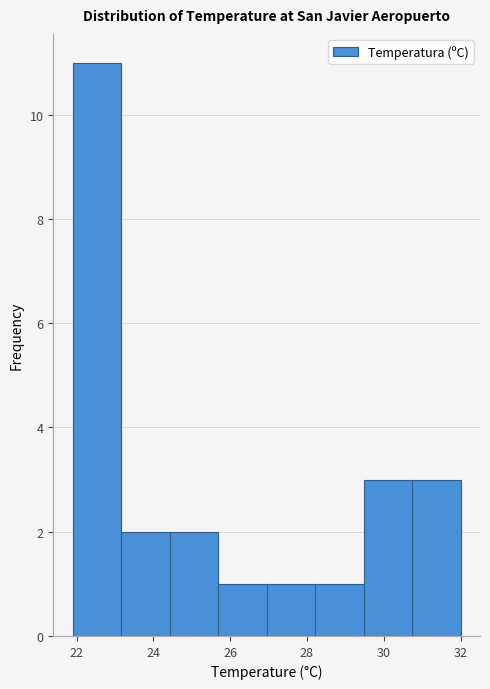

Reading left to right, transcribe this chart: for each bar, give the range it covers on the x-axis and its height. Neither the bar edges nor the heights are printed on the chart, so give them approximately, as read against the axes.

22.0 to 23.2: 11
23.2 to 24.4: 2
24.4 to 25.6: 2
25.6 to 27.0: 1
27.0 to 28.2: 1
28.2 to 29.4: 1
29.4 to 30.8: 3
30.8 to 32.0: 3